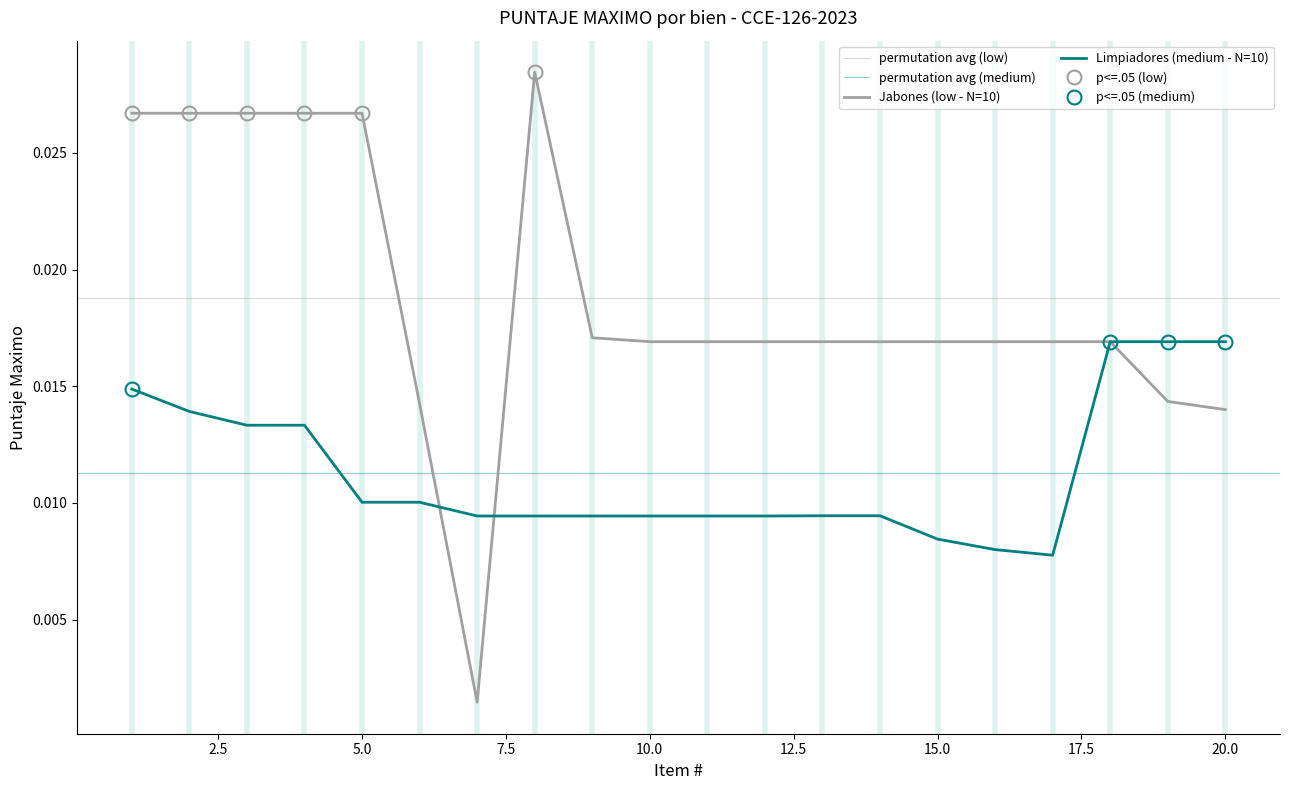

How many interior local peaks does the Jabones (low - N=10) series have?

1